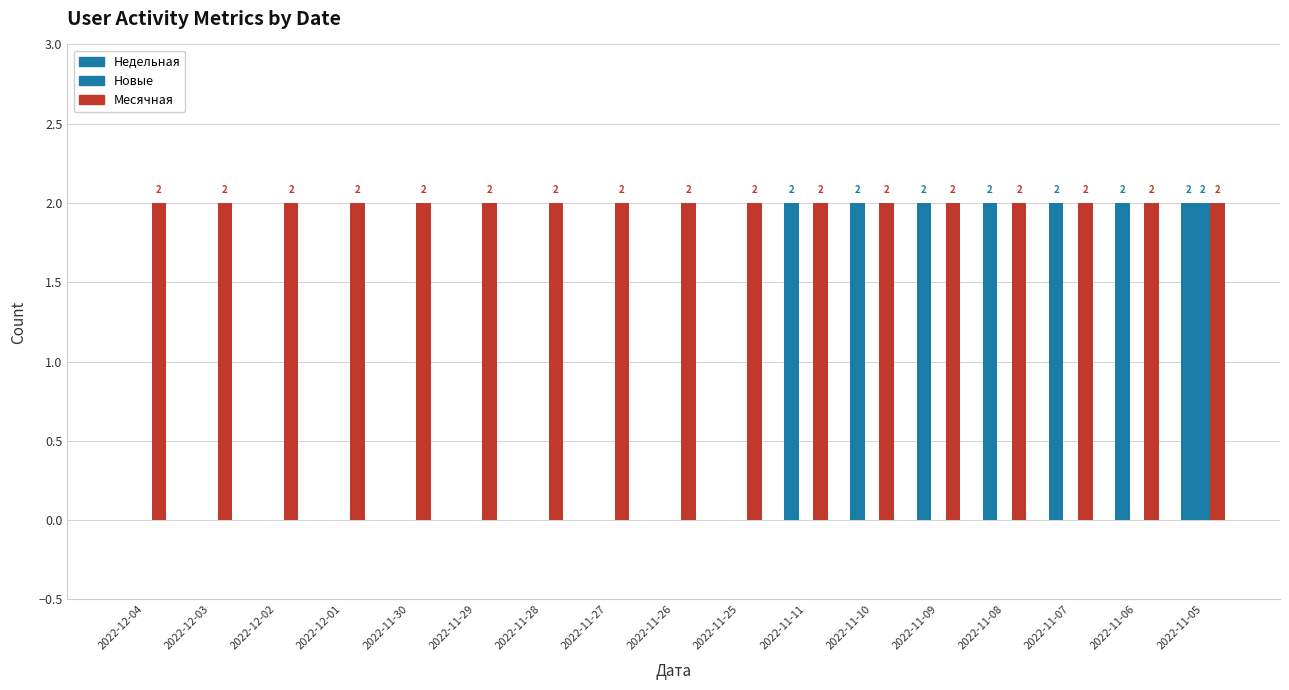

Are the bars horizontal?

No